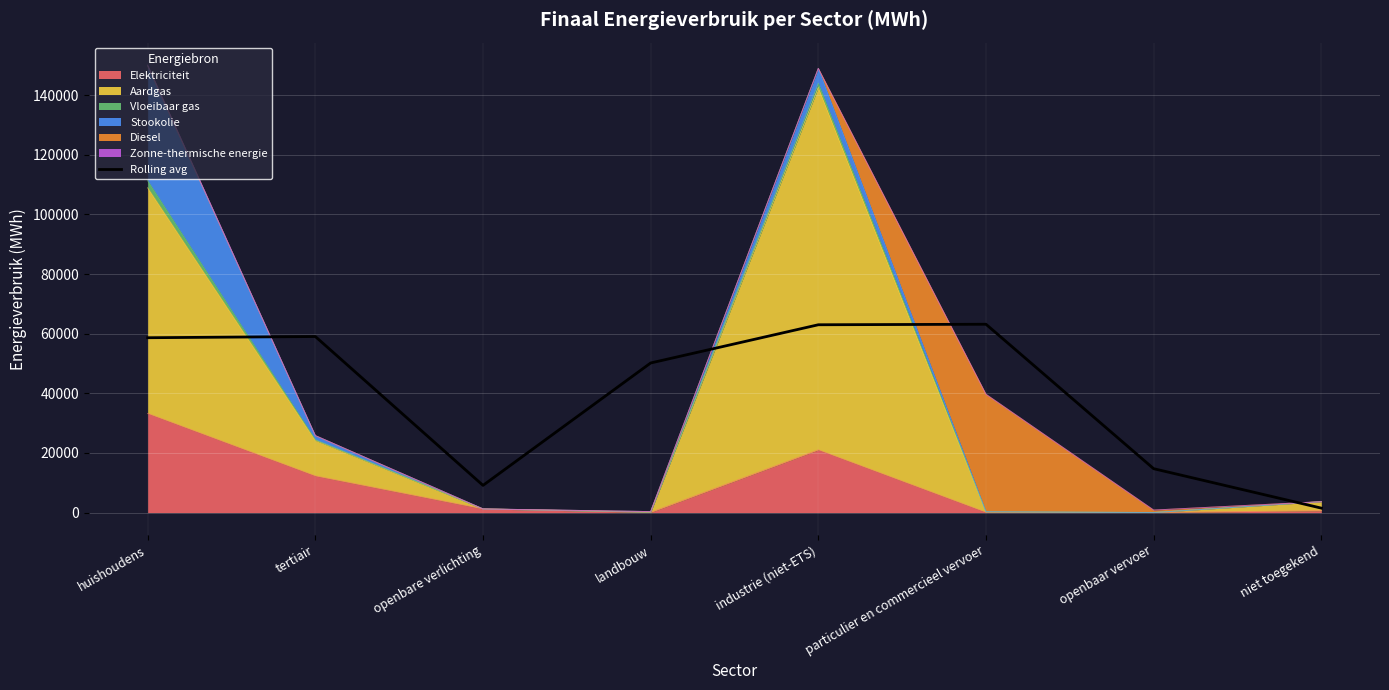

The chart shows a value of 14722.0 at openbaar vervoer. True or false?

True